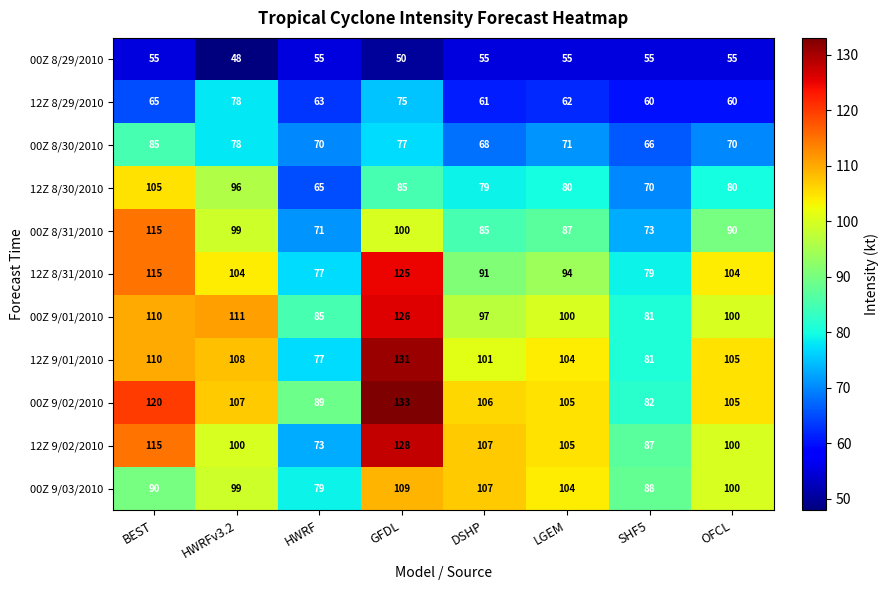

Which category has the lowest value across all series?

HWRFv3.2